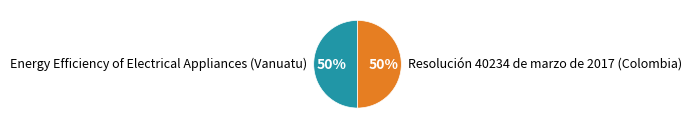

Combined, do Energy Efficiency of Electrical Appliances (Vanuatu) and Resolución 40234 de marzo de 2017 (Colombia) account for over 50%?

Yes